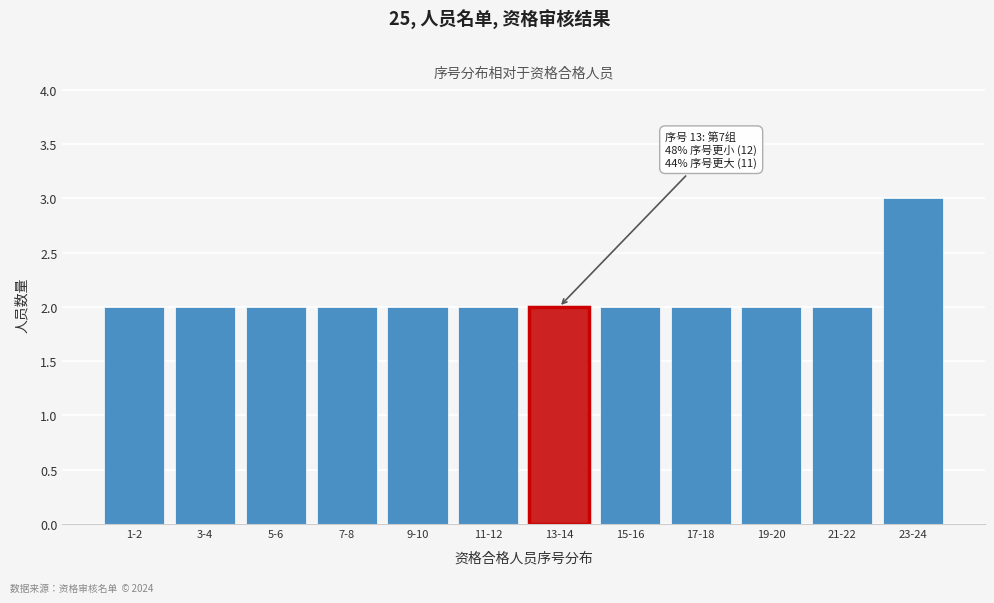

Reading left to right, list all the values displayed in this chart.

2	2	2	2	2	2	2	2	2	2	2	3